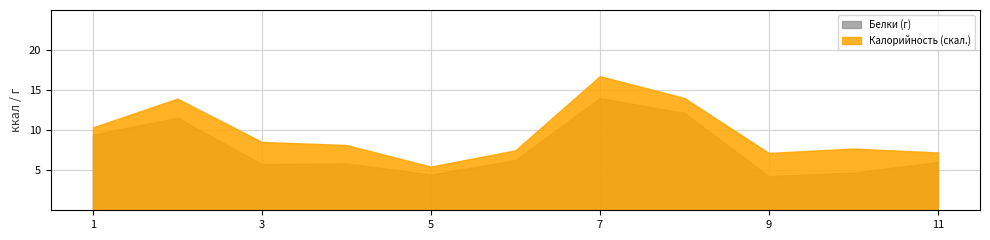

At which category is the sum across all series the highest?

7